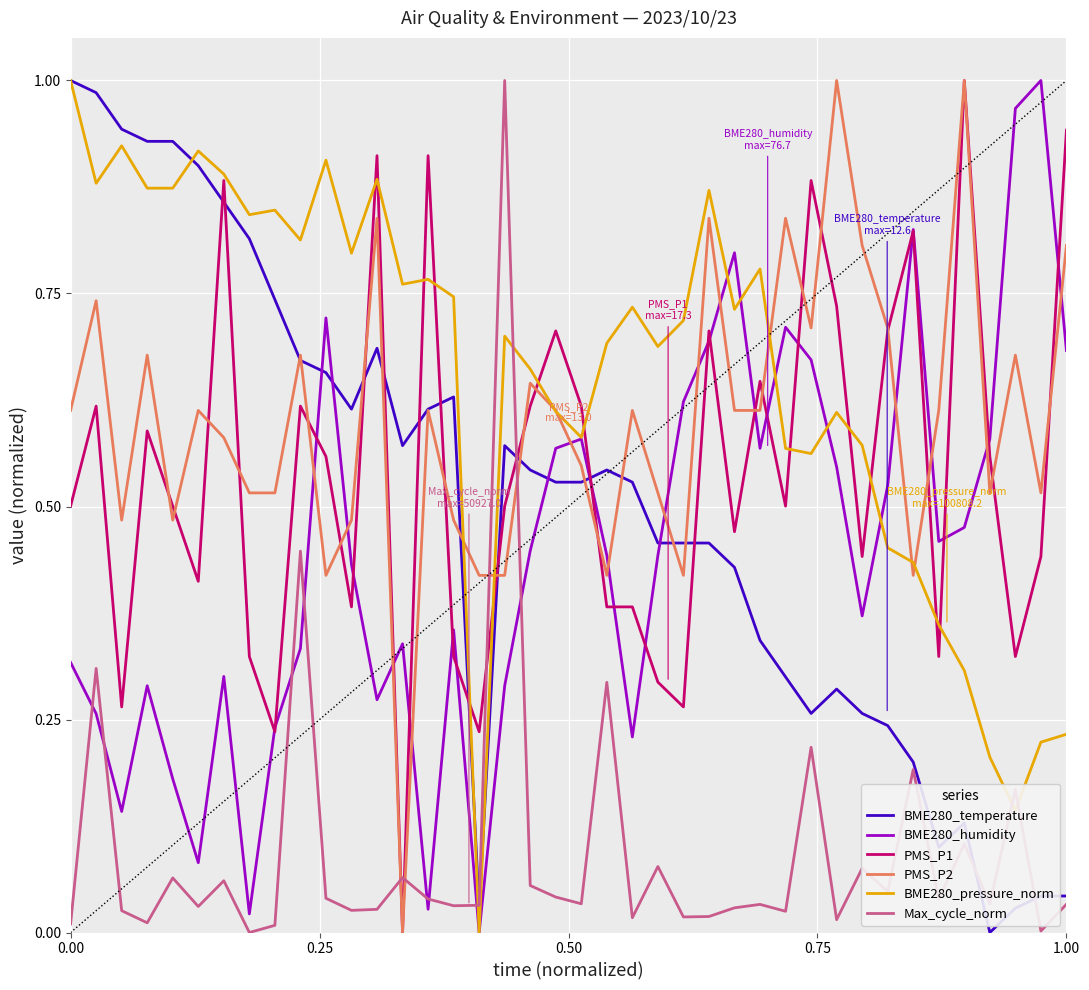

Which series has the largest total across all categories?

BME280_pressure_norm